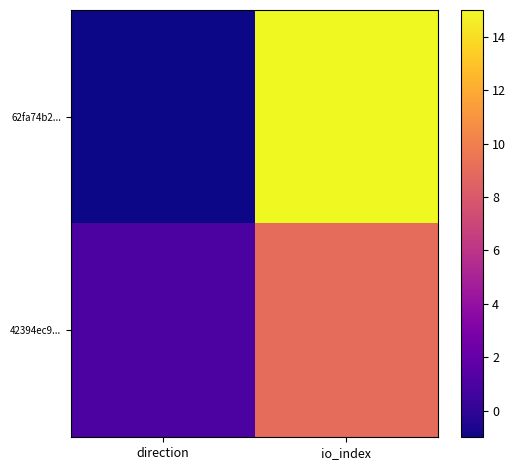

List the series in order of their peak value, lowest first.

42394ec9..., 62fa74b2...